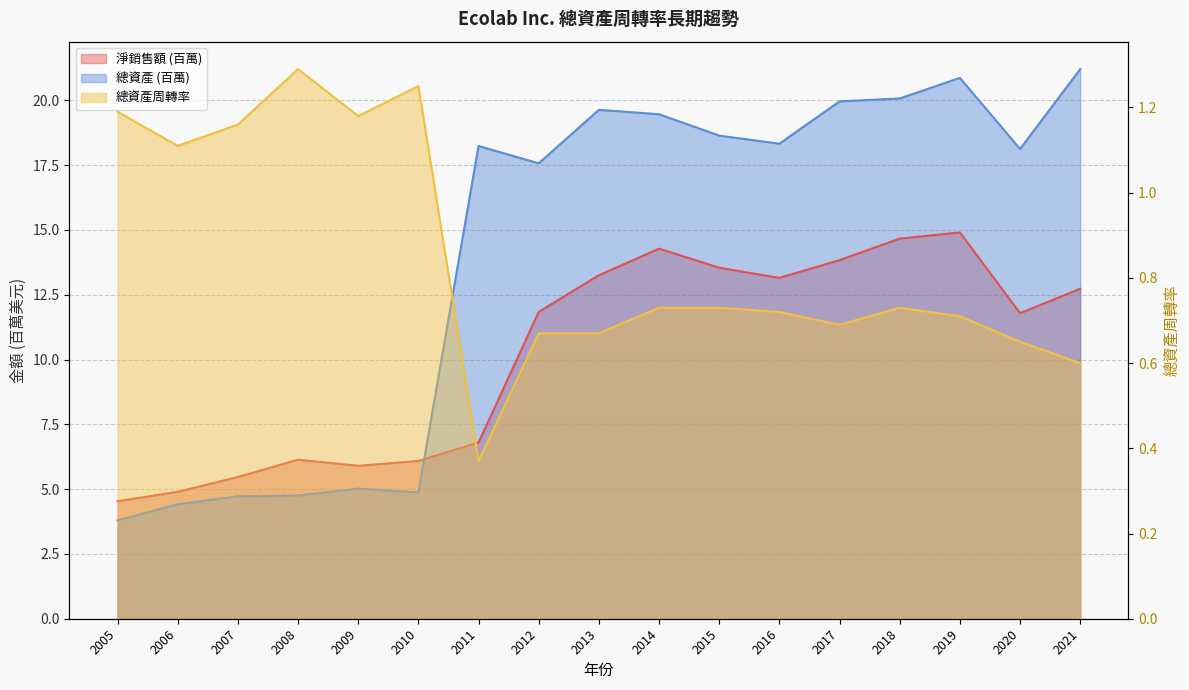

List the series in order of their overall mean, lowest first.

總資產周轉率, 淨銷售額, 總資產